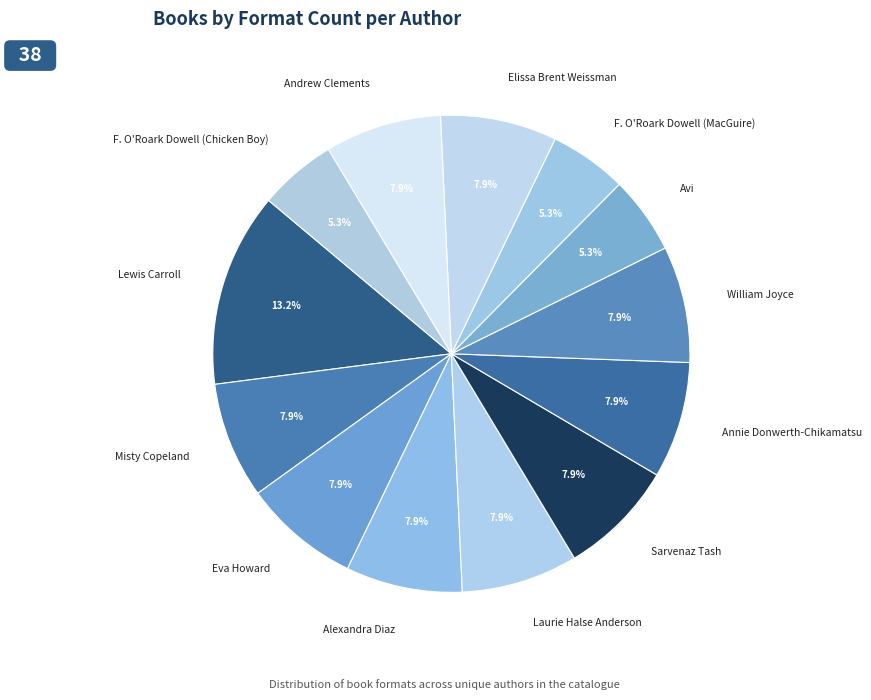

True or false: Misty Copeland accounts for 20% of the total.

False